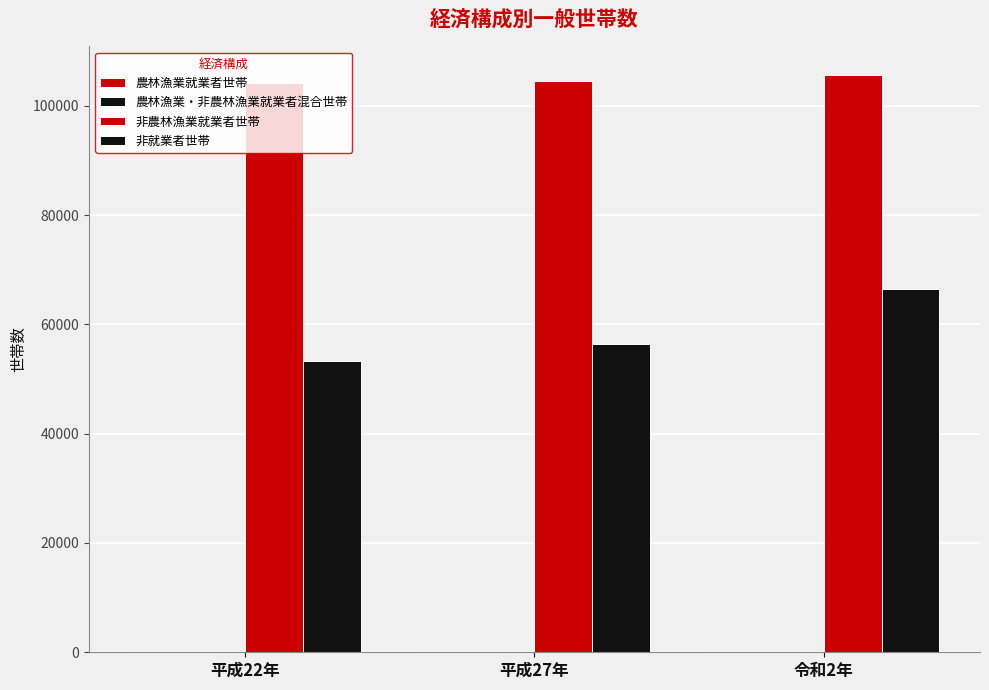

How many groups of bars are there?

3